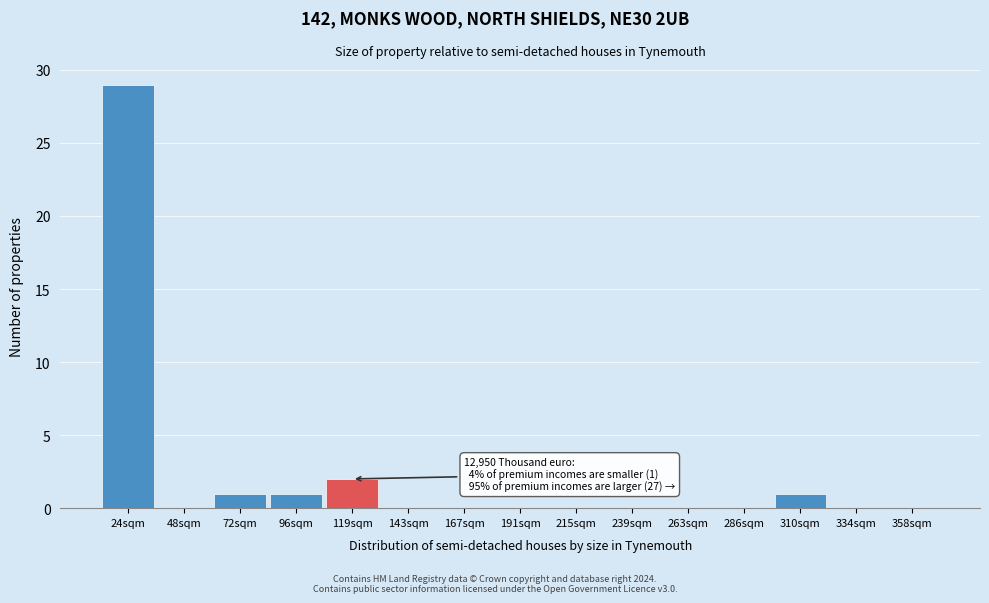

Reading right to left, list all the values displayed in this chart.

358sqm=0	334sqm=0	310sqm=1	286sqm=0	263sqm=0	239sqm=0	215sqm=0	191sqm=0	167sqm=0	143sqm=0	119sqm=2	96sqm=1	72sqm=1	48sqm=0	24sqm=29